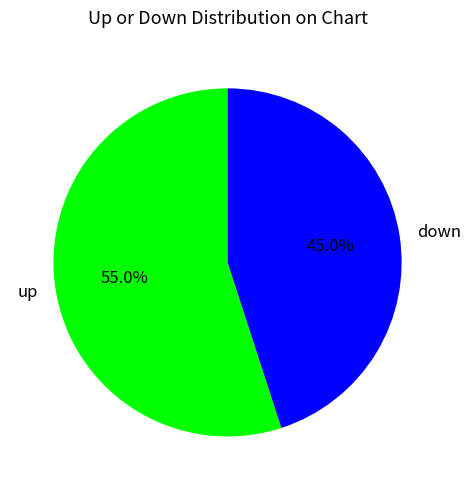

How many slices are in this pie chart?

2